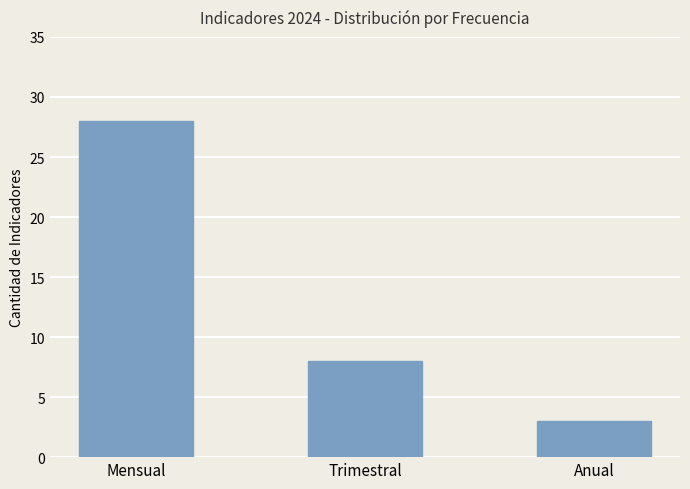

How many values are between 3 and 28?

3